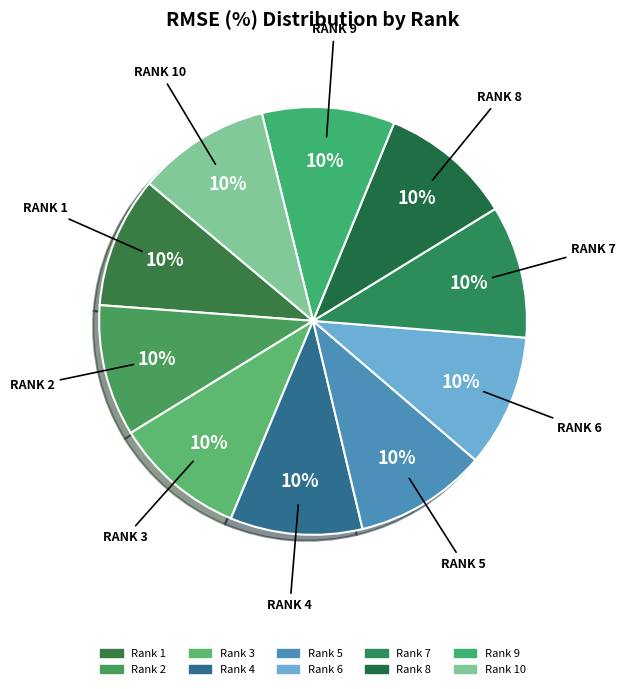

What is the ratio of the value at Rank 5 to the value at Rank 6?

1.0